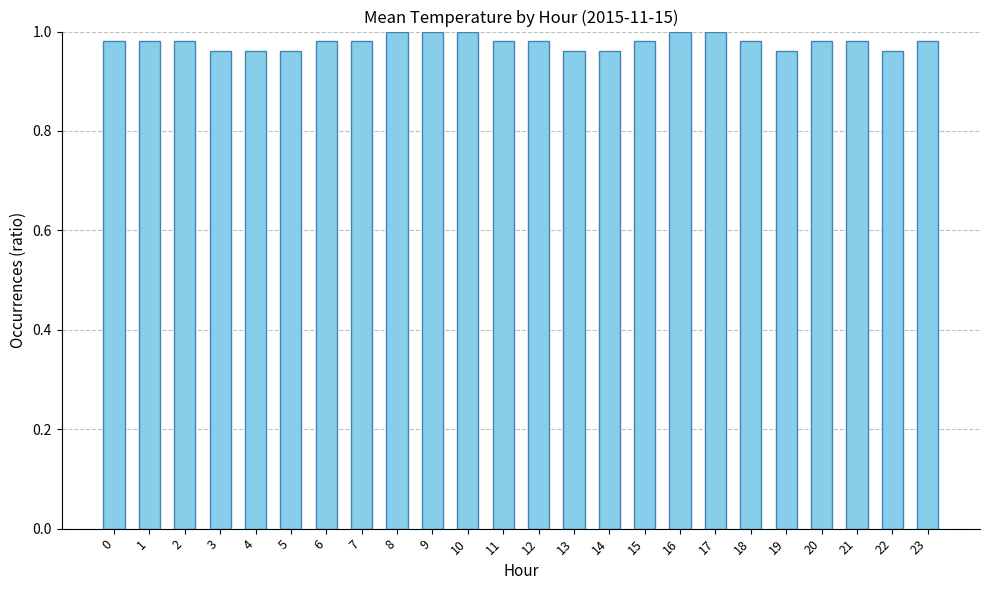

Is it true that the value at 8 is 0.7?

False